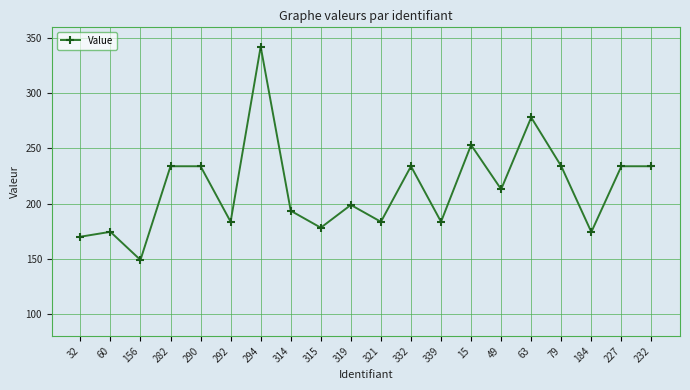

Where is the first local maximum?

60